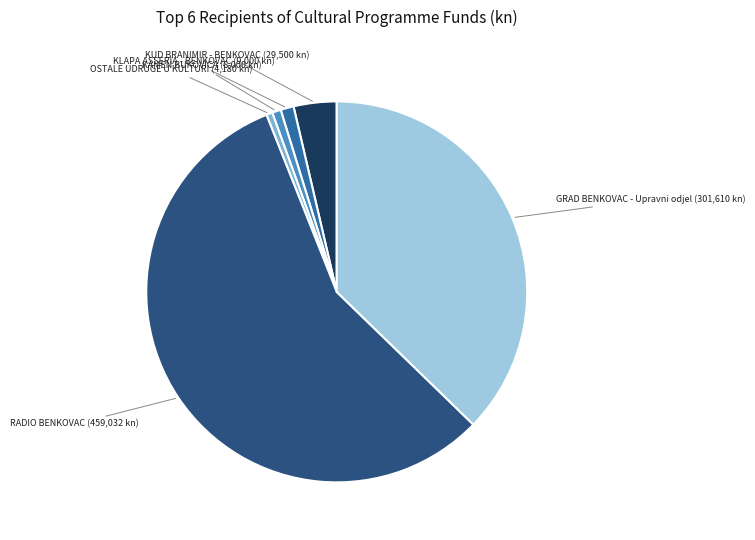

Count the number of slices in the pie.

6